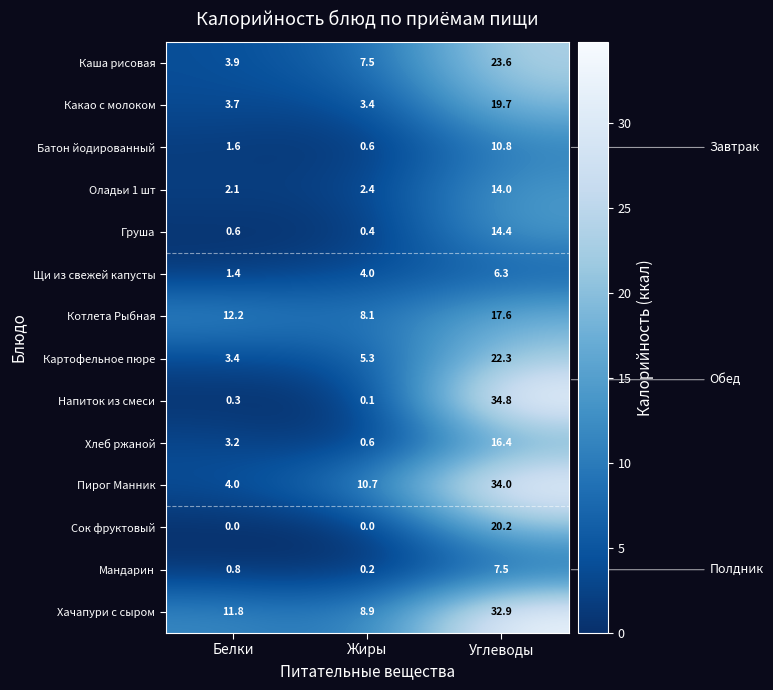

At how many categories does at least one series exceed 27?

1